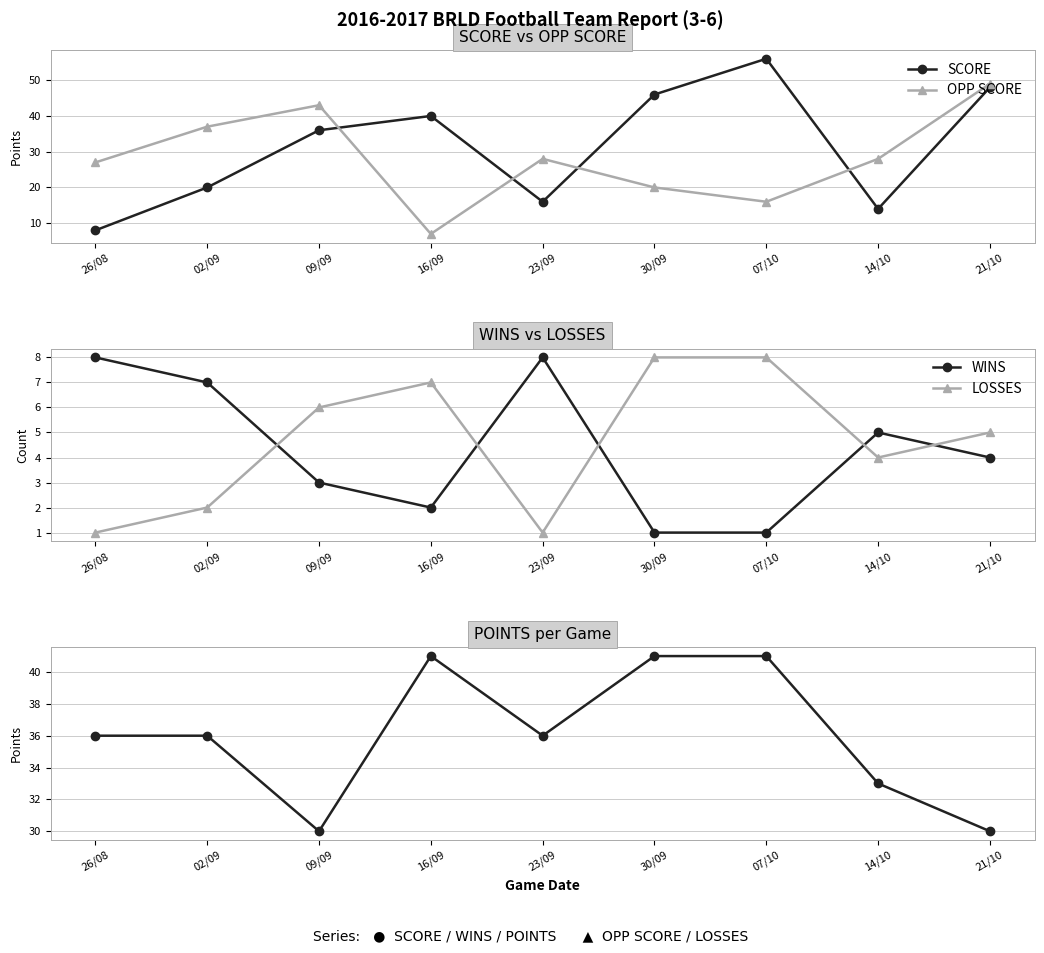

Reading right to left, transcribe all the data shown in this chart.

SCORE: 48	14	56	46	16	40	36	20	8
OPP SCORE: 49	28	16	20	28	7	43	37	27
WINS: 4	5	1	1	8	2	3	7	8
LOSSES: 5	4	8	8	1	7	6	2	1
POINTS: 30	33	41	41	36	41	30	36	36